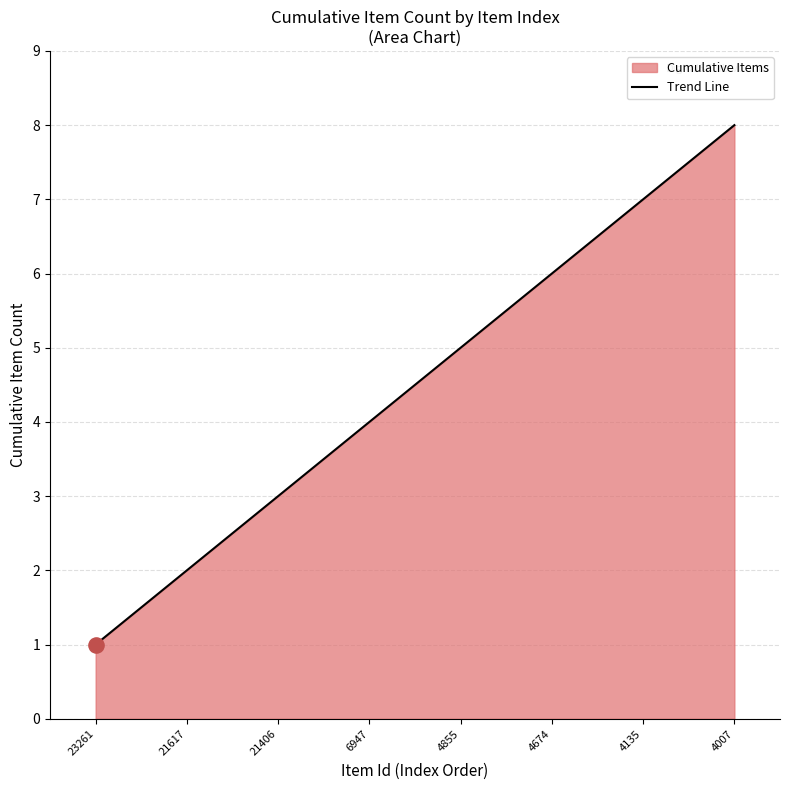

Between 6947 and 4007, which is larger?

4007